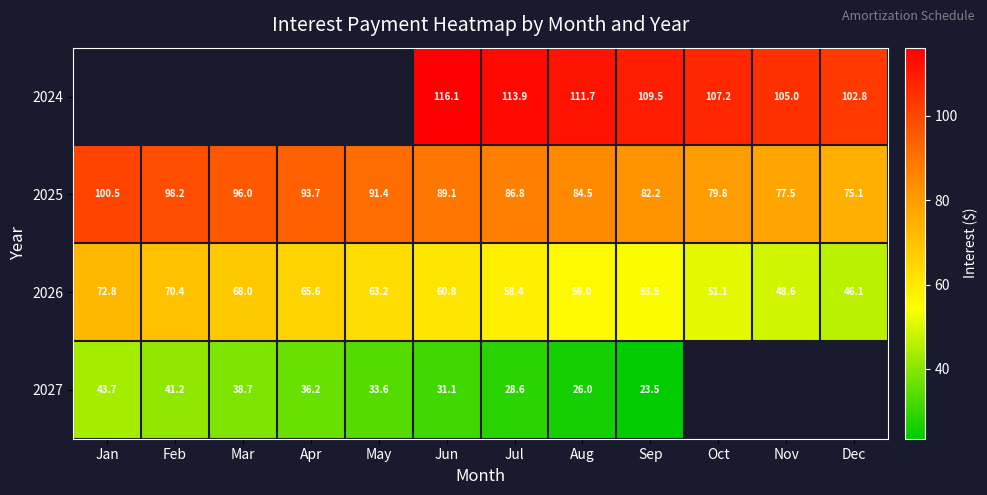

What is the approximate value of 2025 at Mar?

96.0